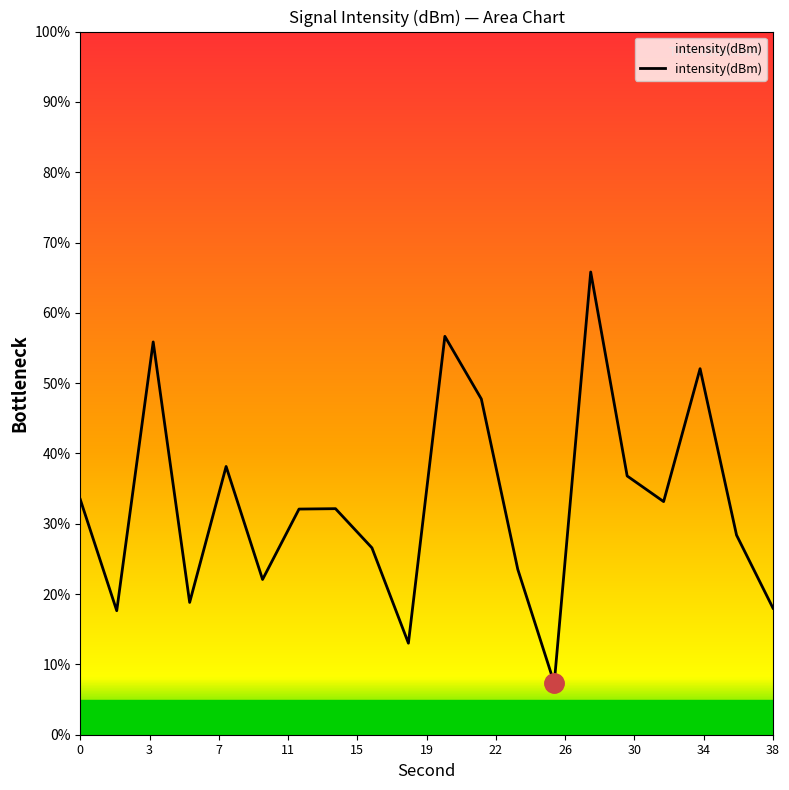

What is the maximum value shown in the chart?

65.8